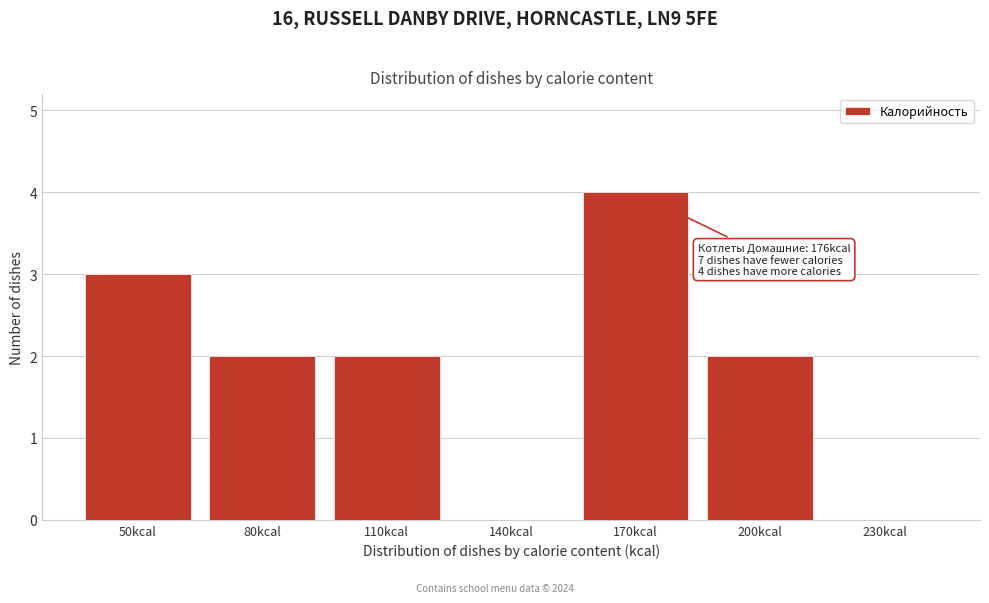

Reading left to right, what are all the values shown in this chart?

50kcal=3	80kcal=2	110kcal=2	140kcal=0	170kcal=4	200kcal=2	230kcal=0